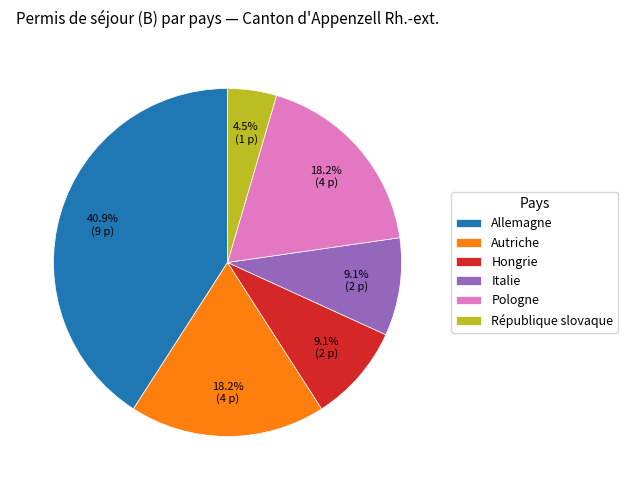

To the nearest percent, what is the difference between the largest and smallest slice percentages?

36%